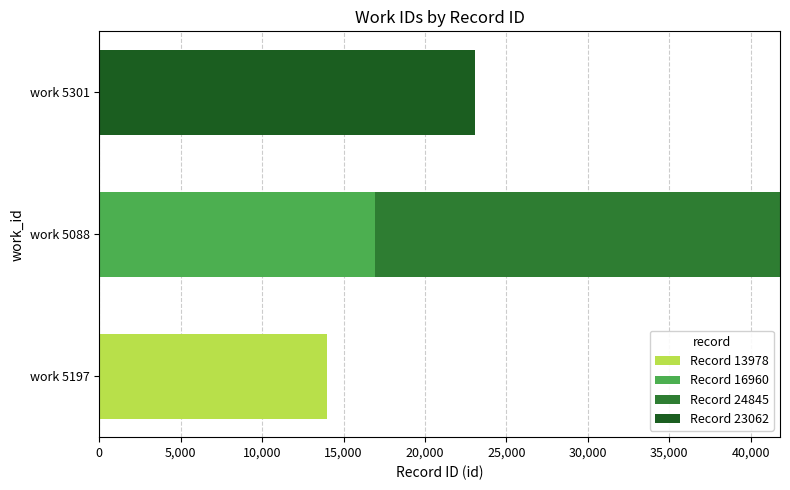

The value of Record 13978 at work 5197 is 8561. True or false?

False